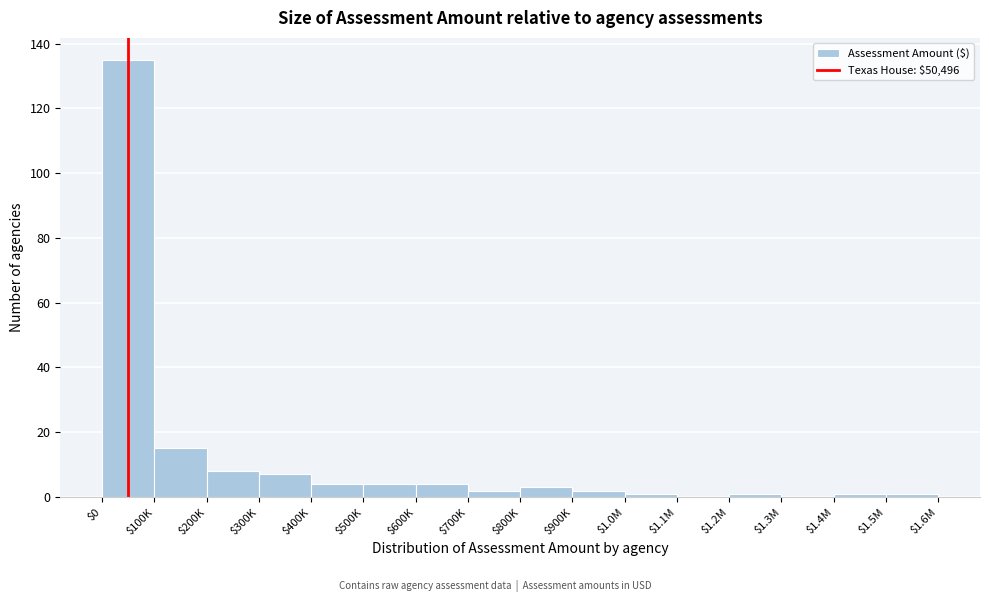

What is the sum of all values?

188